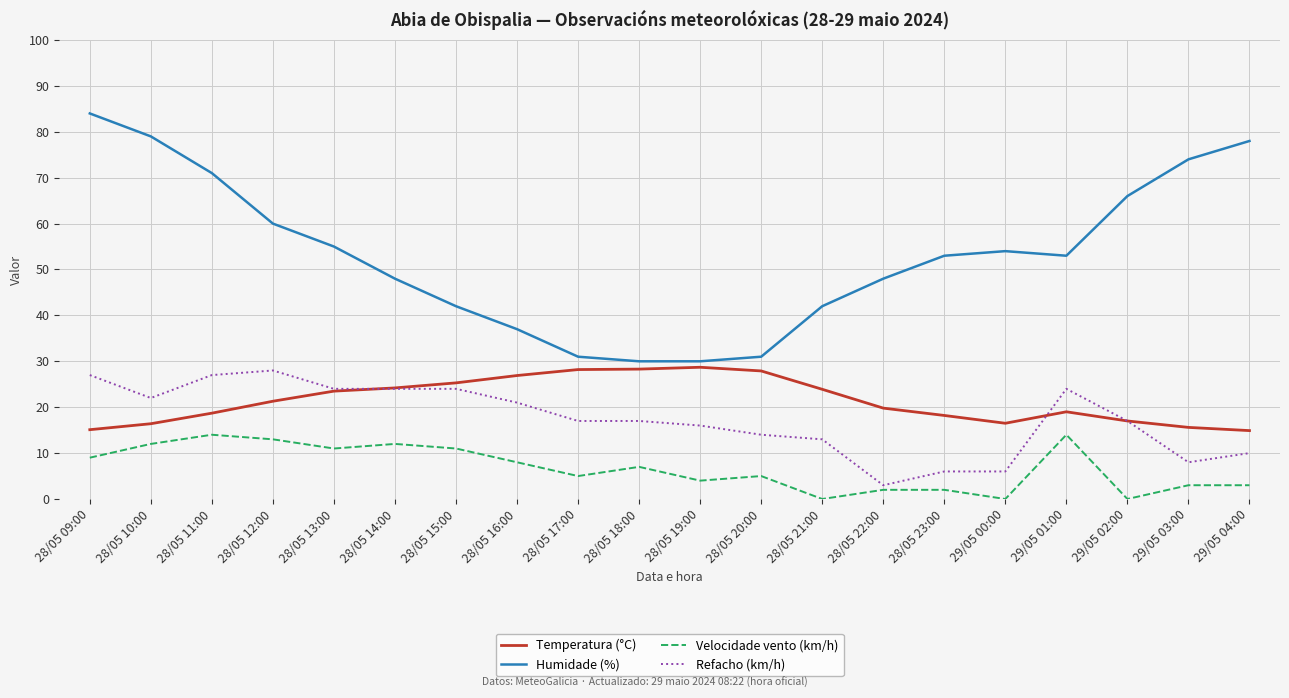

Count the number of categories in the chart.

20